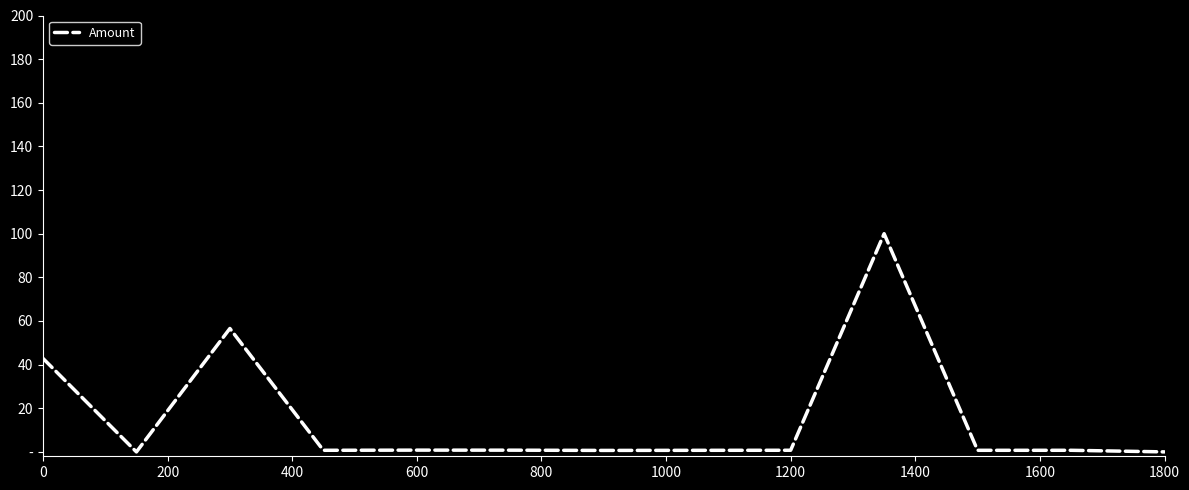

What is the average value?

15.8